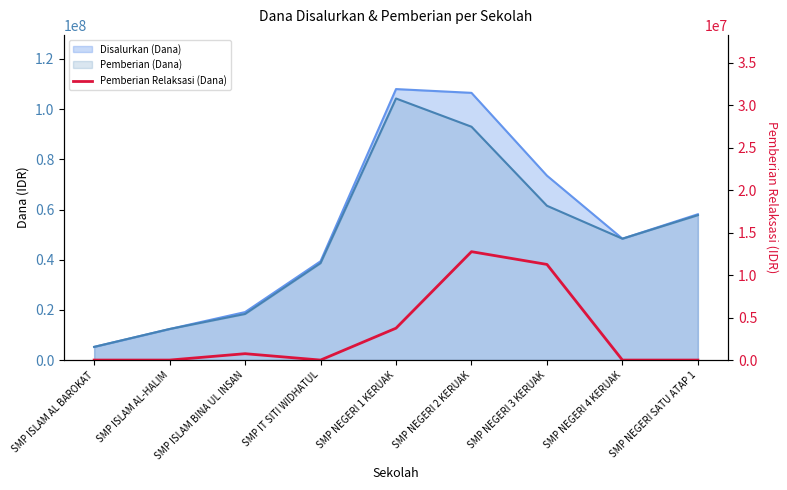

How many interior local peaks (higher than both neighbors) does the data have?

2